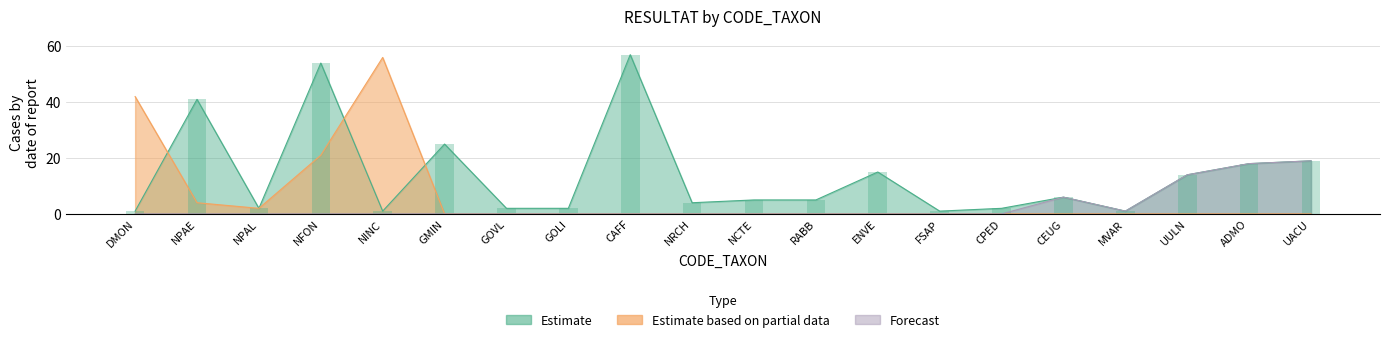

Which category has the lowest value in the Estimate based on partial data series?

GMIN